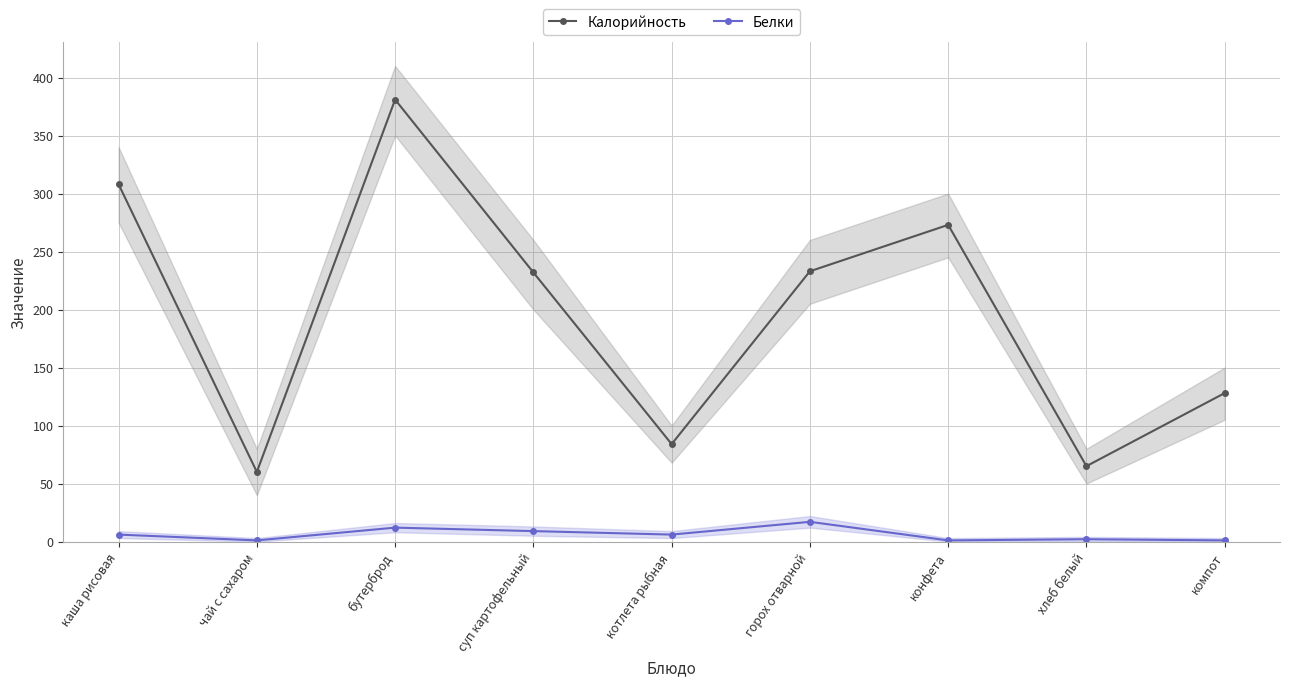

What is the label of the 1st point from the left?

каша рисовая